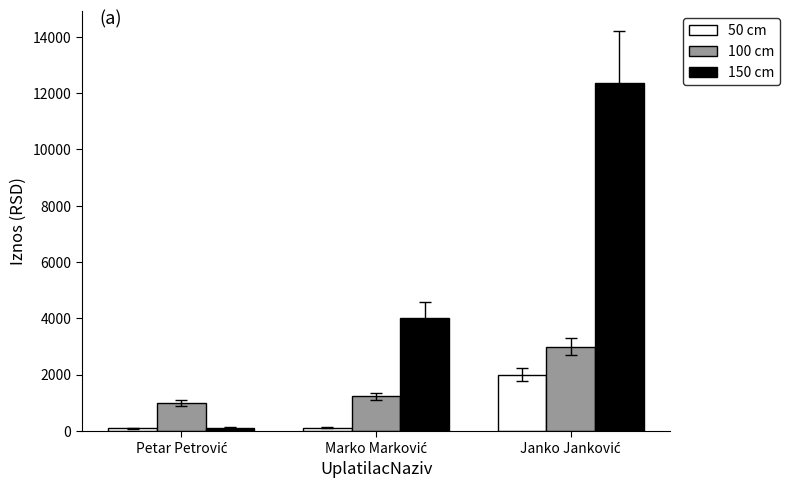

What is the sum of all 100 cm values?

5234.6